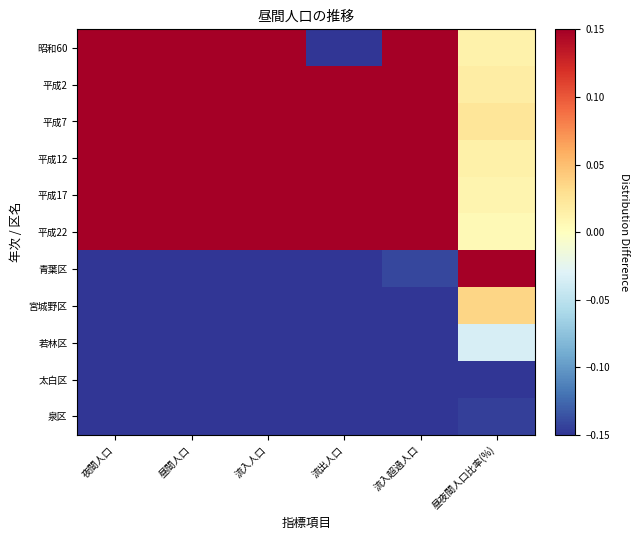

What is the smallest value displayed?

-1.0